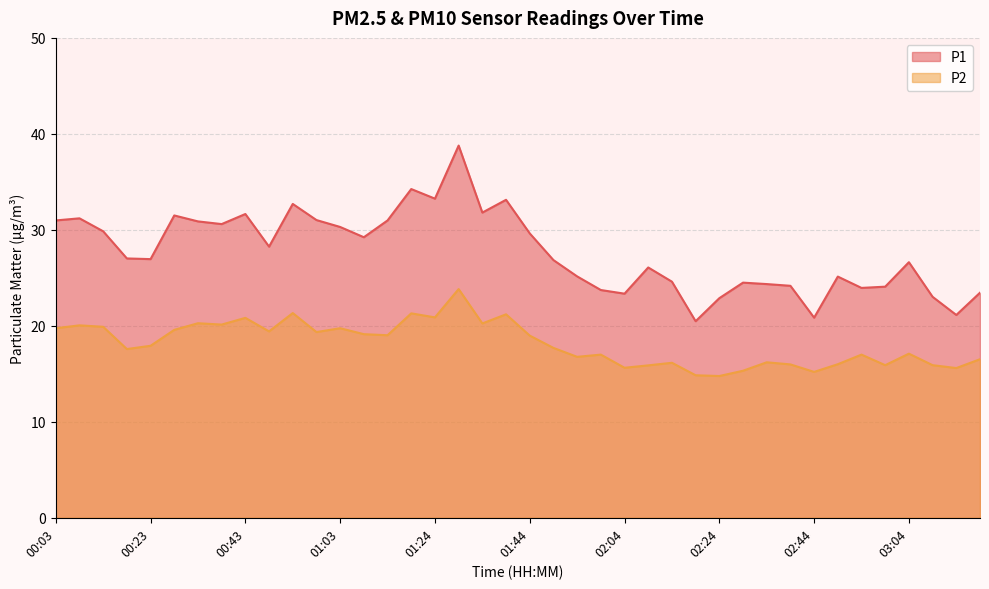

Rank the series by their maximum value, from highest to lowest.

P1, P2